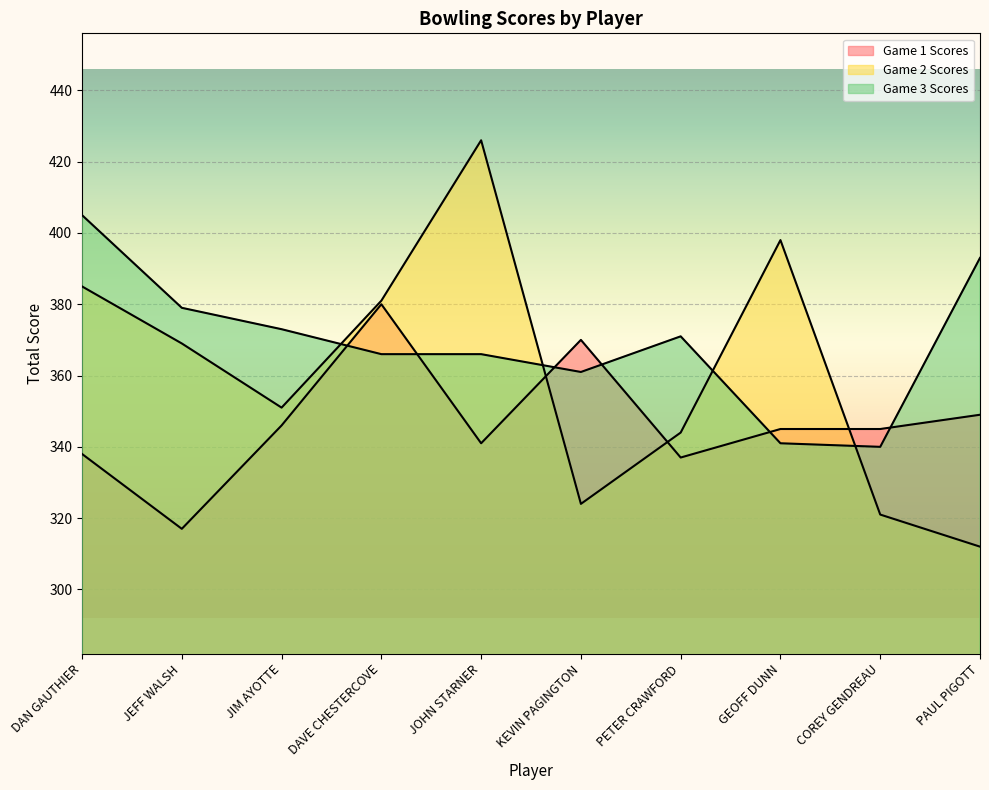

In Game 3 Scores, how many points are lower than both neighbors (excluding endpoints)?

2